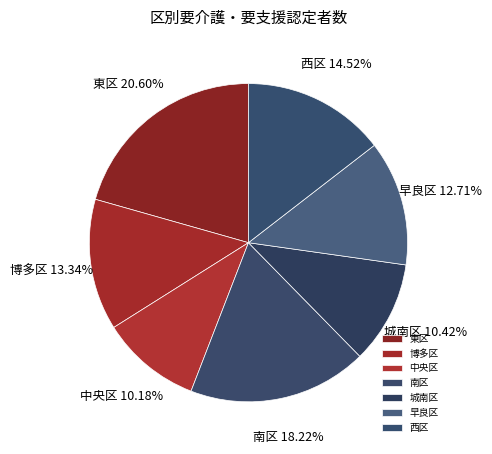

What percentage is the 南区 slice, to the nearest percent?

18%